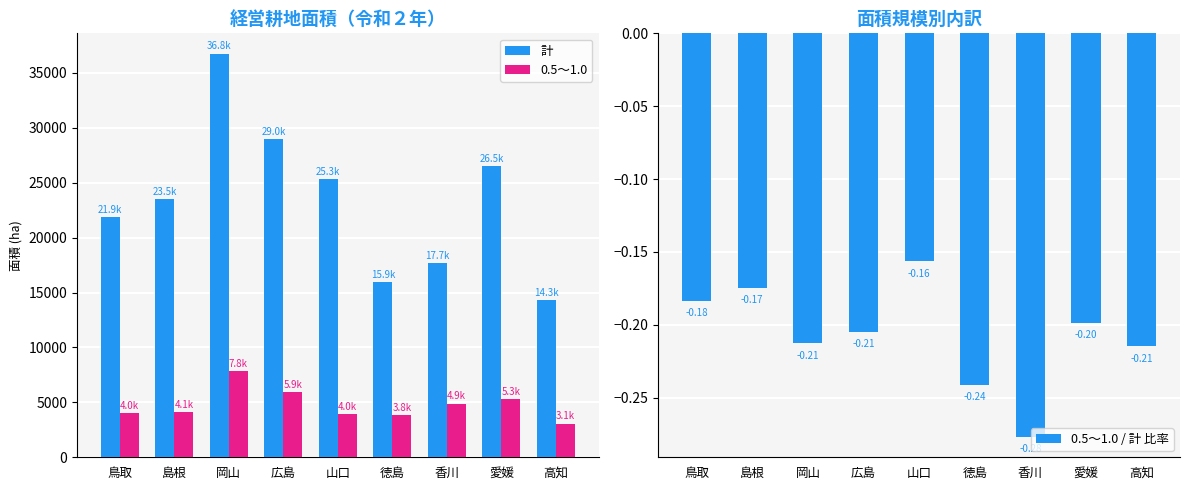

Which series has the largest total across all categories?

計